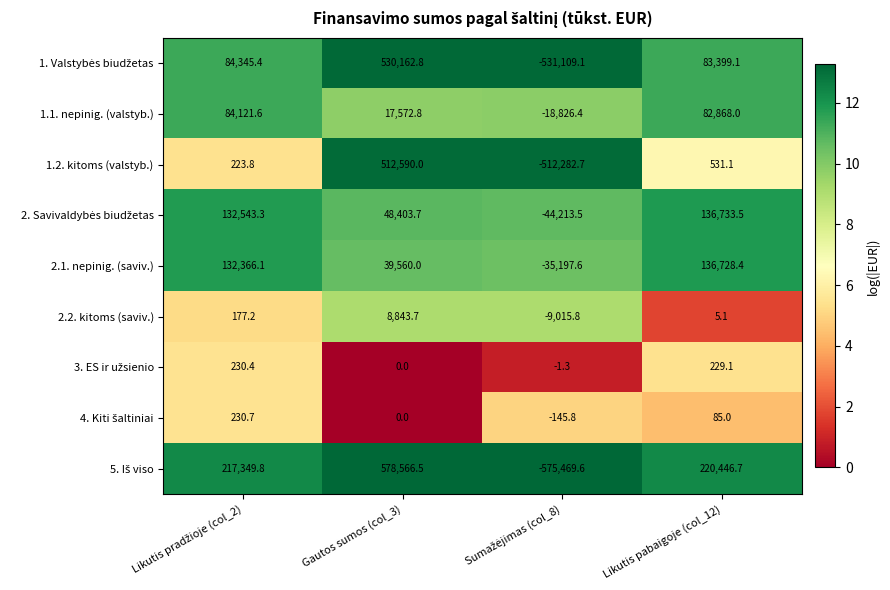

What is the greatest value displayed?

578566.5